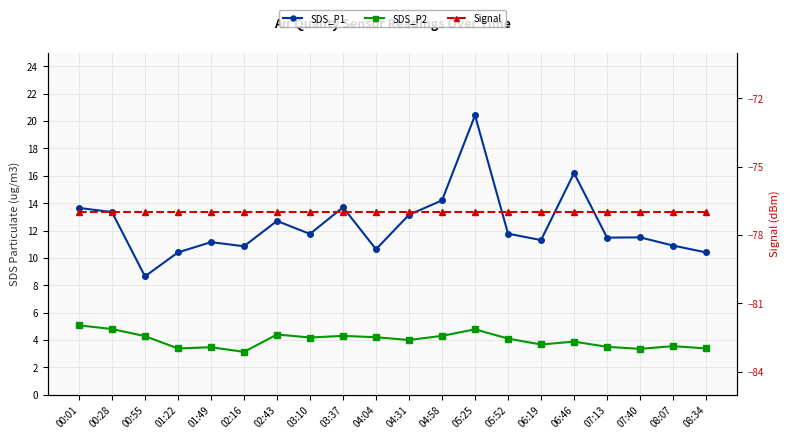

What is the sum of the SDS_P1 values at 08:34 and 06:19?

21.7